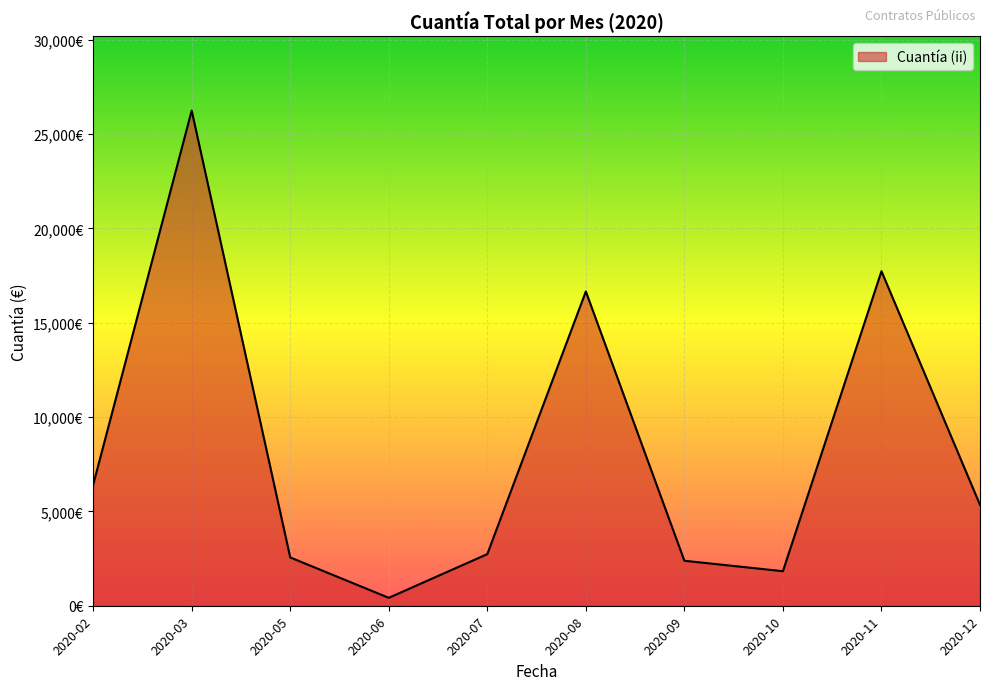

Does the chart display data point markers on the line(s)?

No